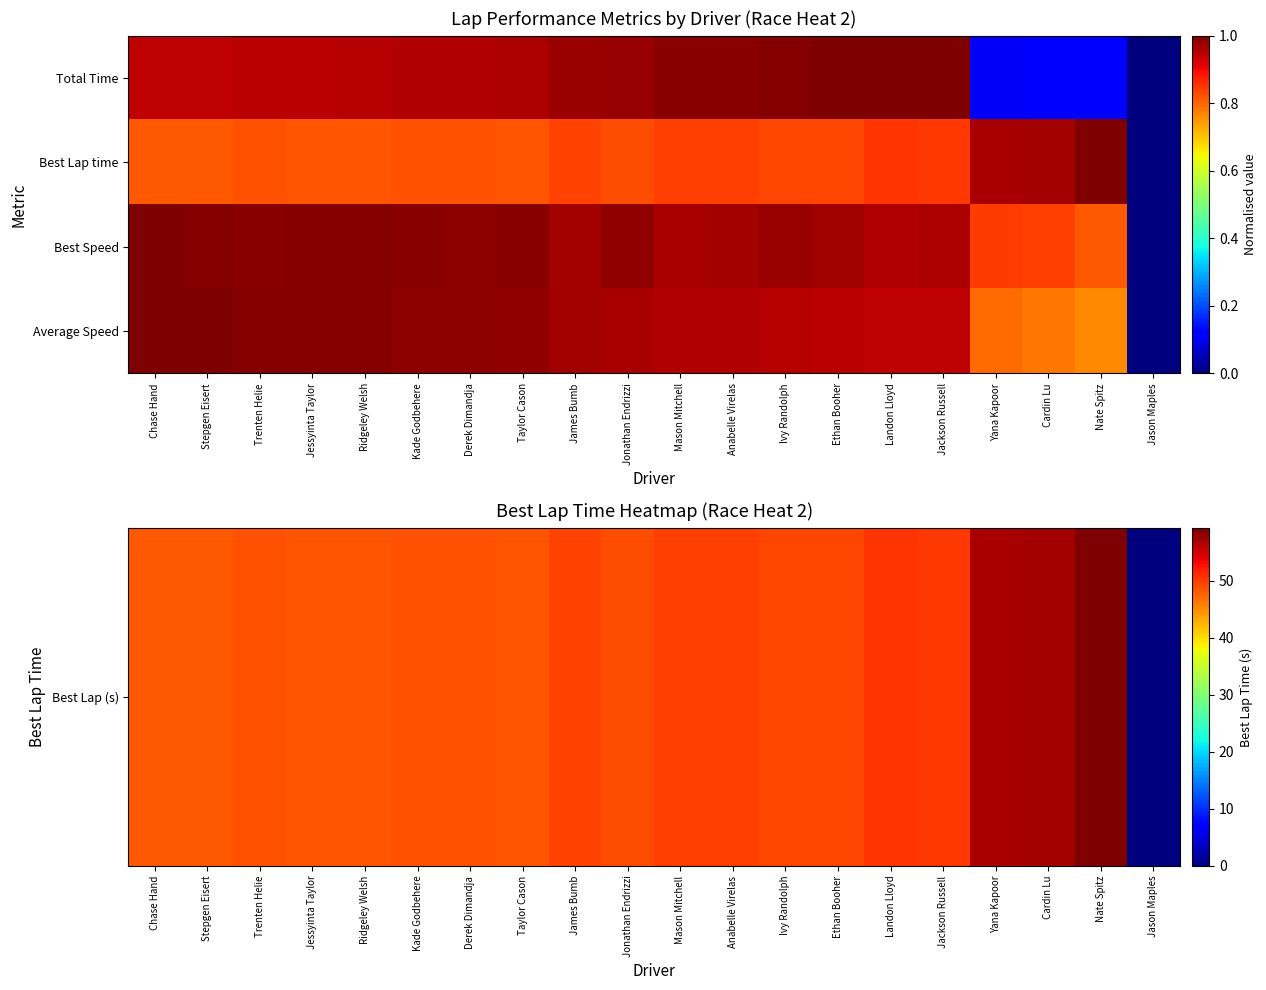

Which series has the widest spread of values?

Best Lap (s)